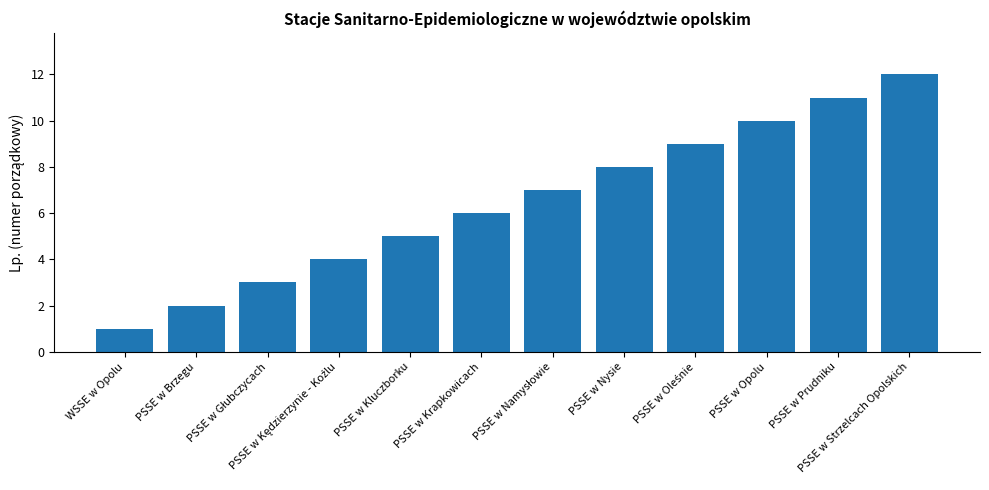

Which category has the highest value across all series?

PSSE w Strzelcach Opolskich